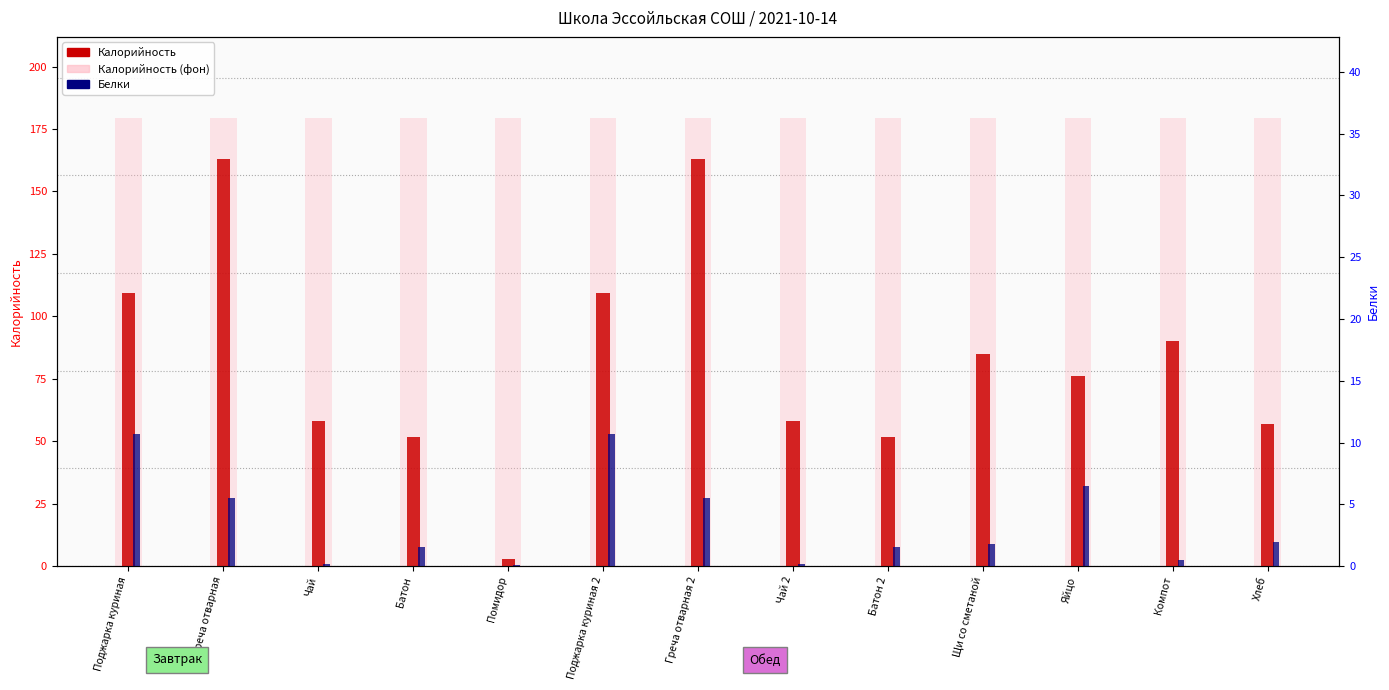

Rank the series at Греча отварная 2 from highest to lowest value.

Калорийность, Белки